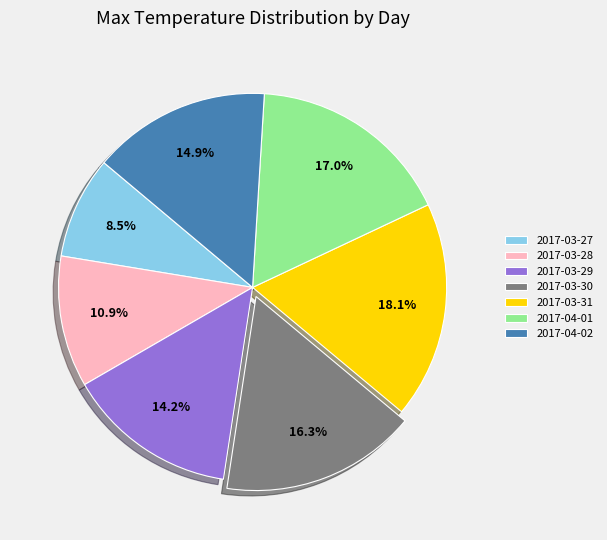

How many slices are in this pie chart?

7